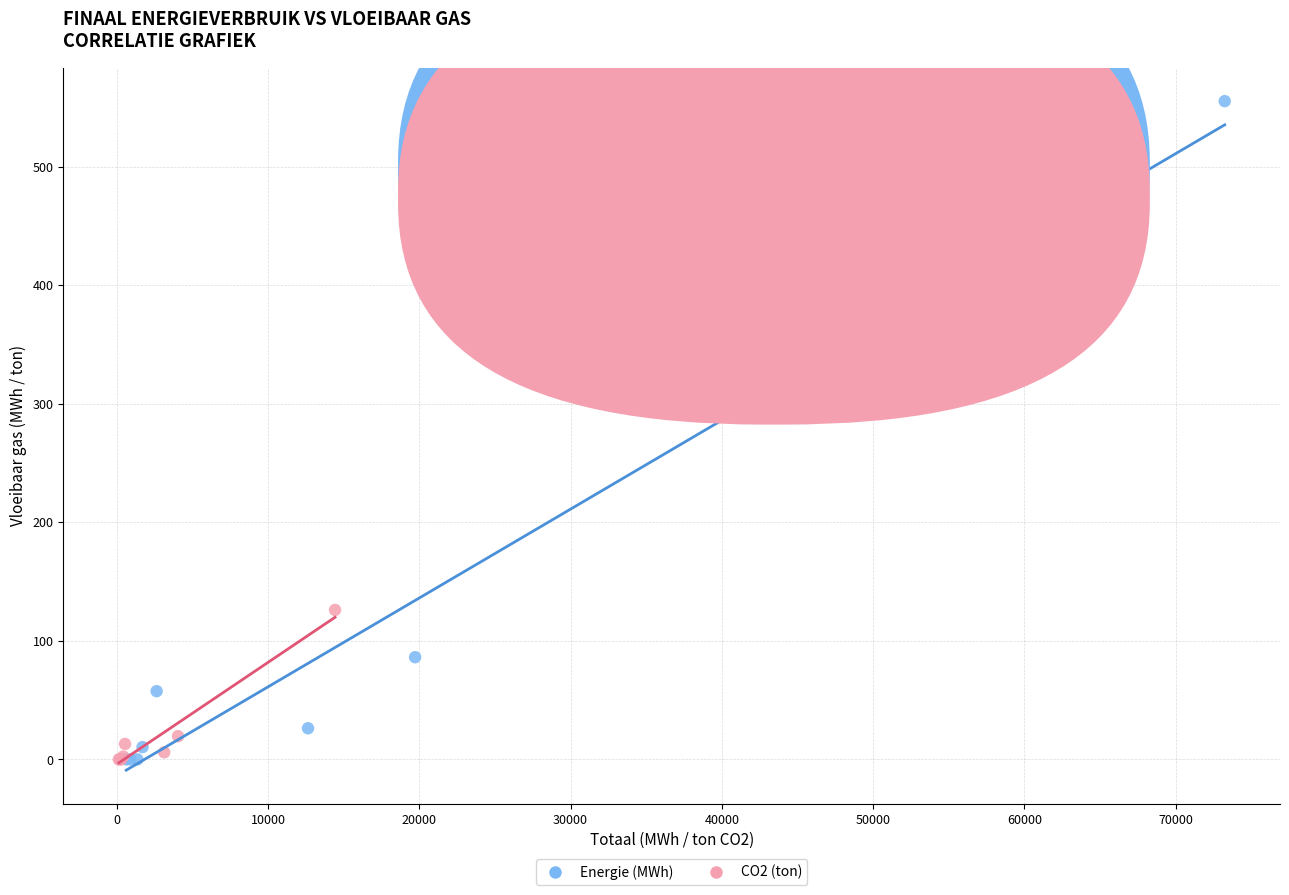

Which series has the largest Y range (max minus min)?

Energie (MWh)